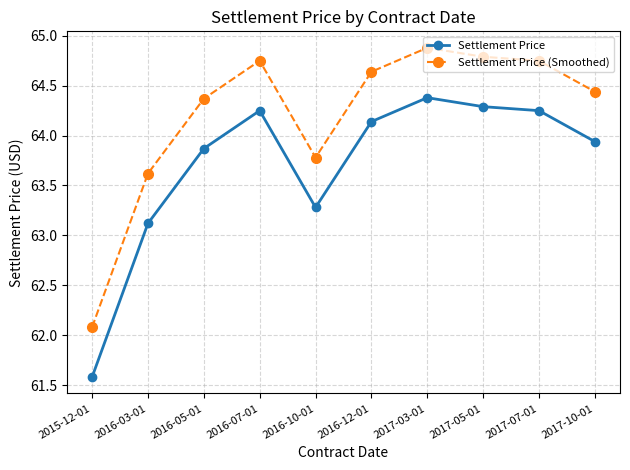

True or false: Settlement Price and Settlement Price (Smoothed) cross at least once.

False